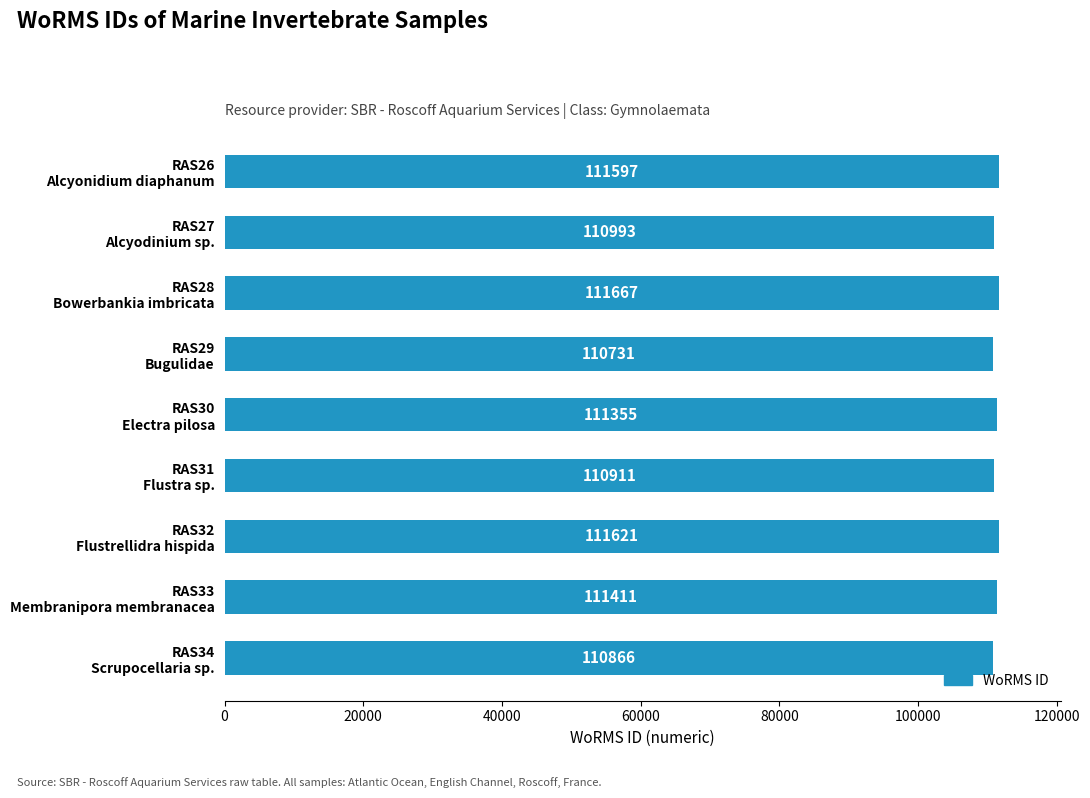

At which category does the chart reach its minimum across all series?

RAS29
Bugulidae